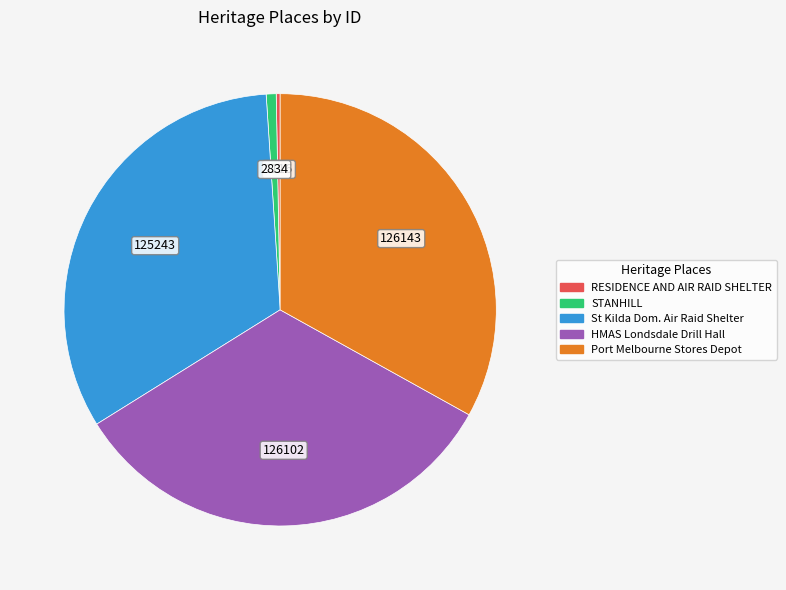

Is there a majority slice in this chart?

No